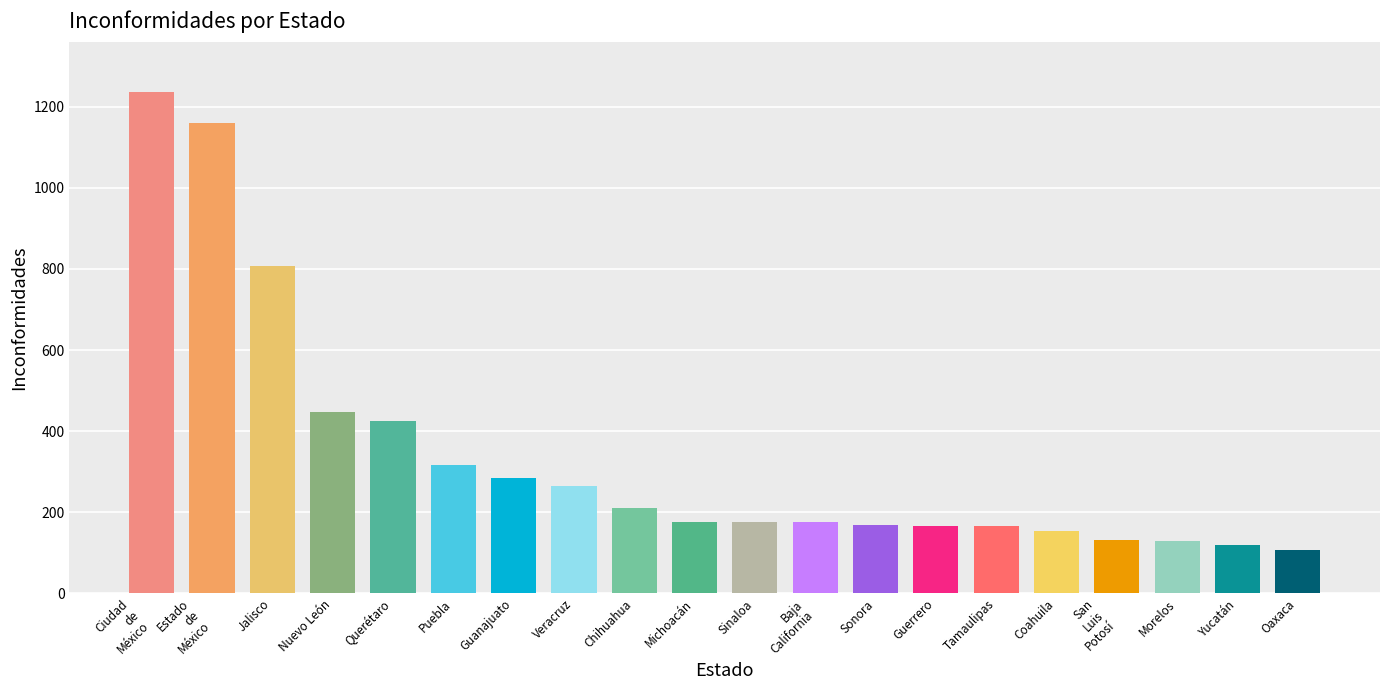

What is the difference between the maximum and second lowest values?

1118